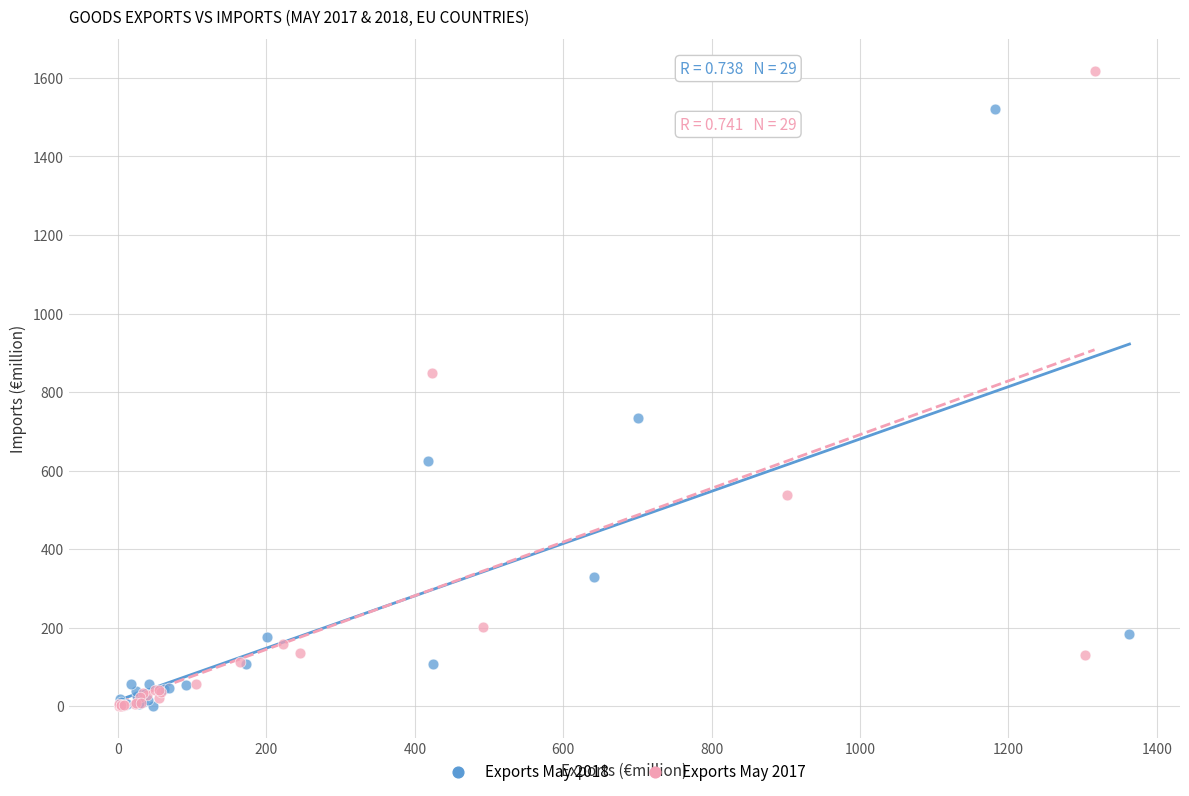

Which series has the widest spread of Y values?

Exports May 2017